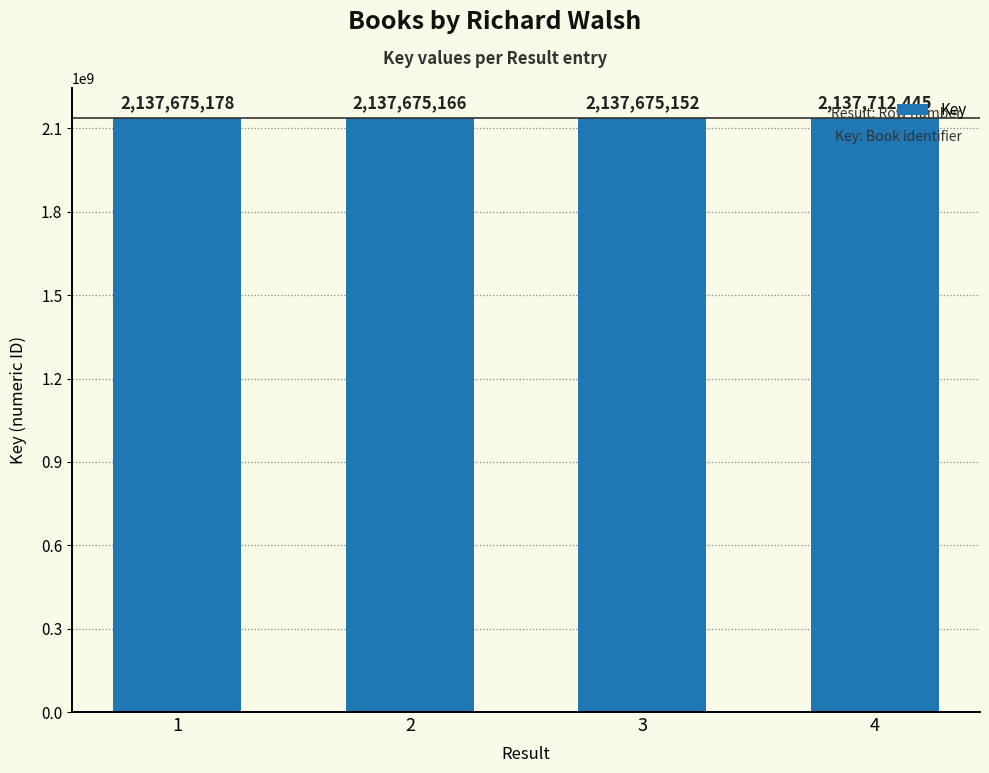

The value at 2 is 2911034035. True or false?

False